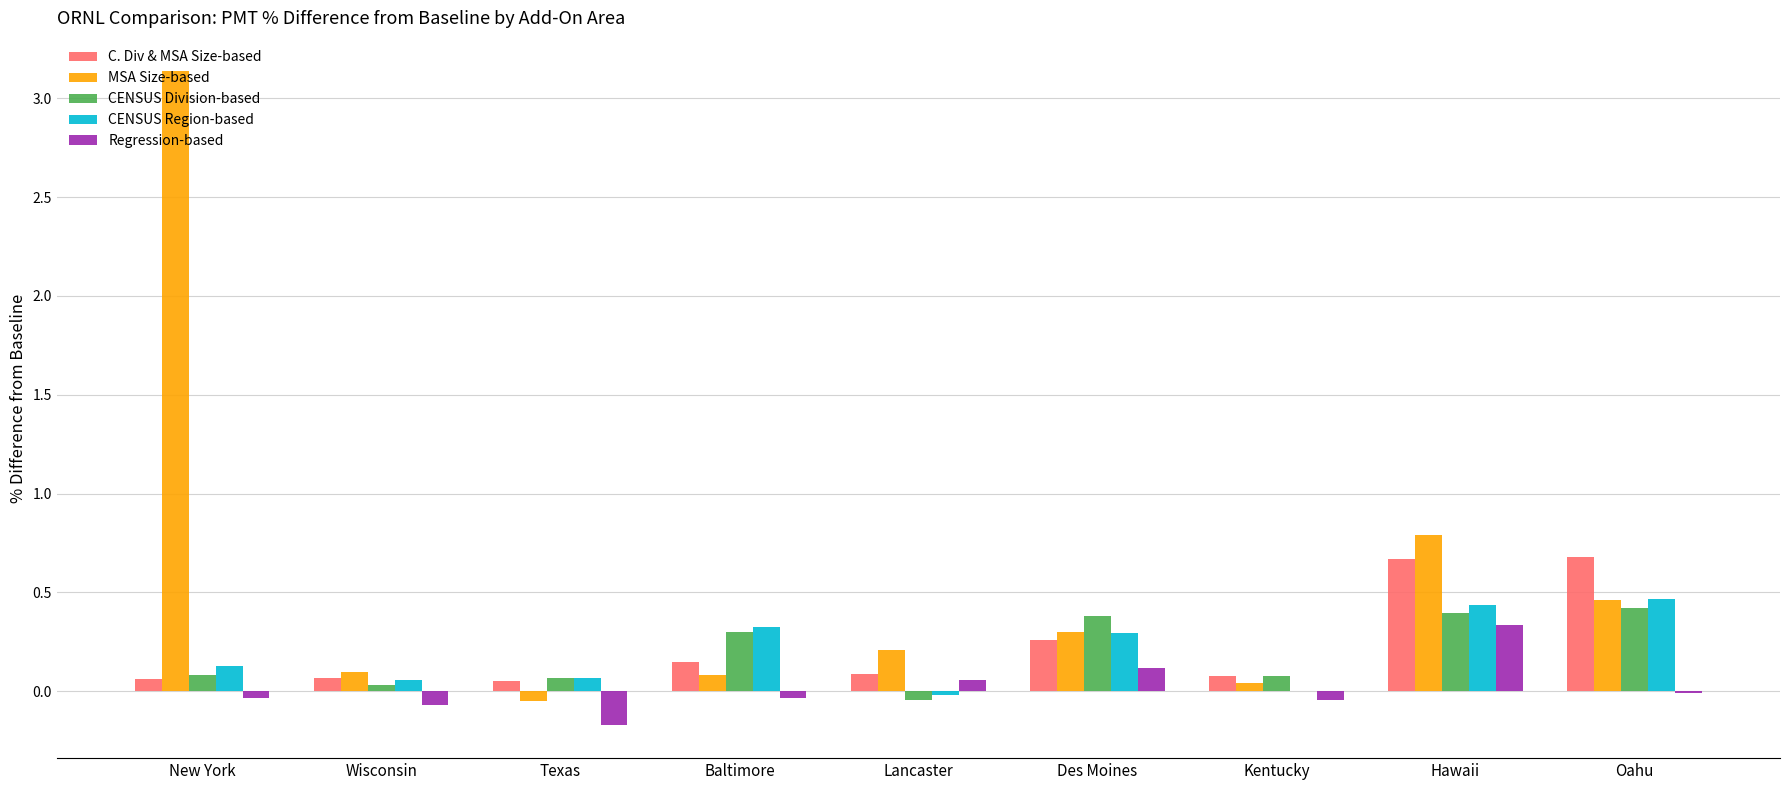

The value of CENSUS Region-based at Wisconsin is 0.1. True or false?

True